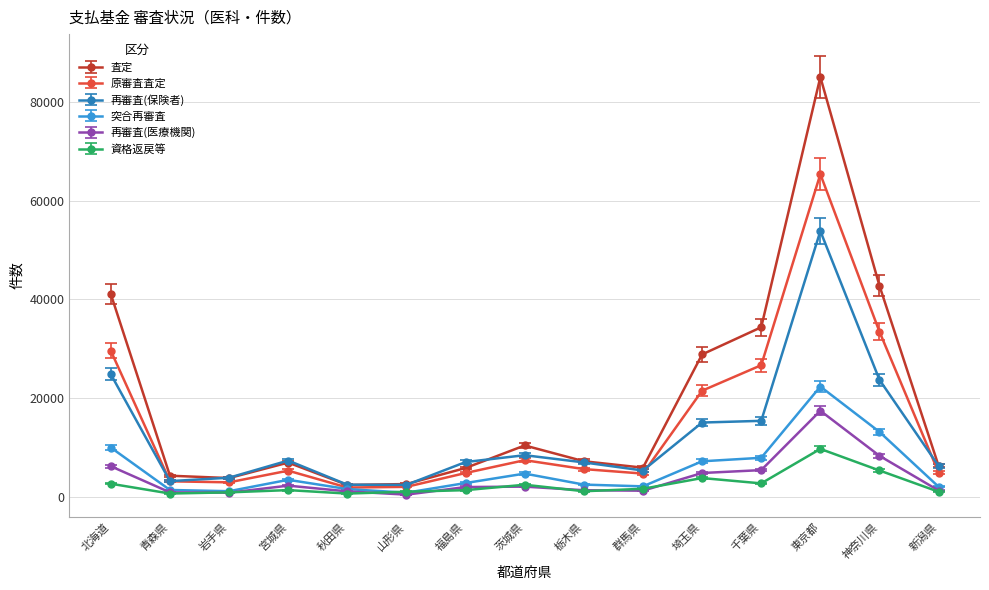

What value does the 再審査(医療機関) series have at 千葉県, to the nearest 50?

5450